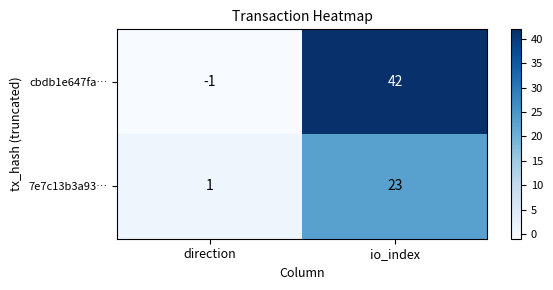

What is the maximum value for cbdb1e647fa…?

42